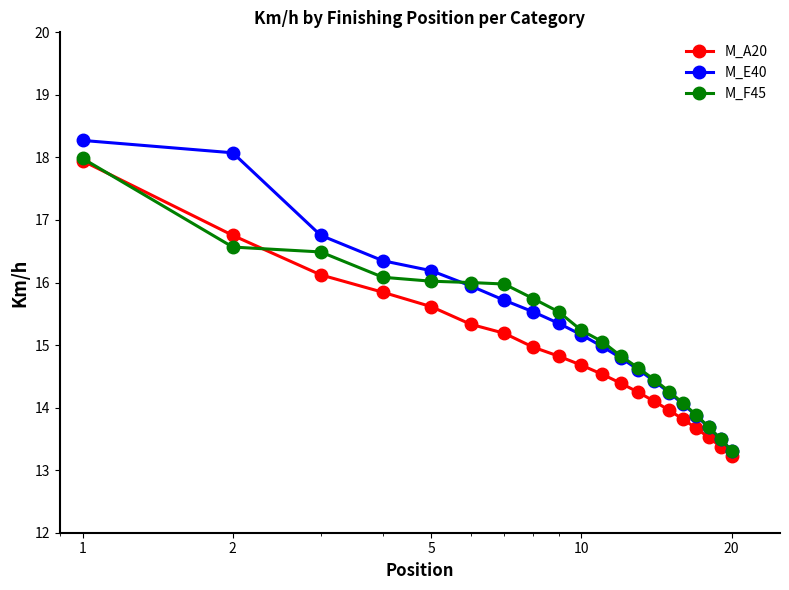

Which series has the largest range (max minus min)?

M_E40